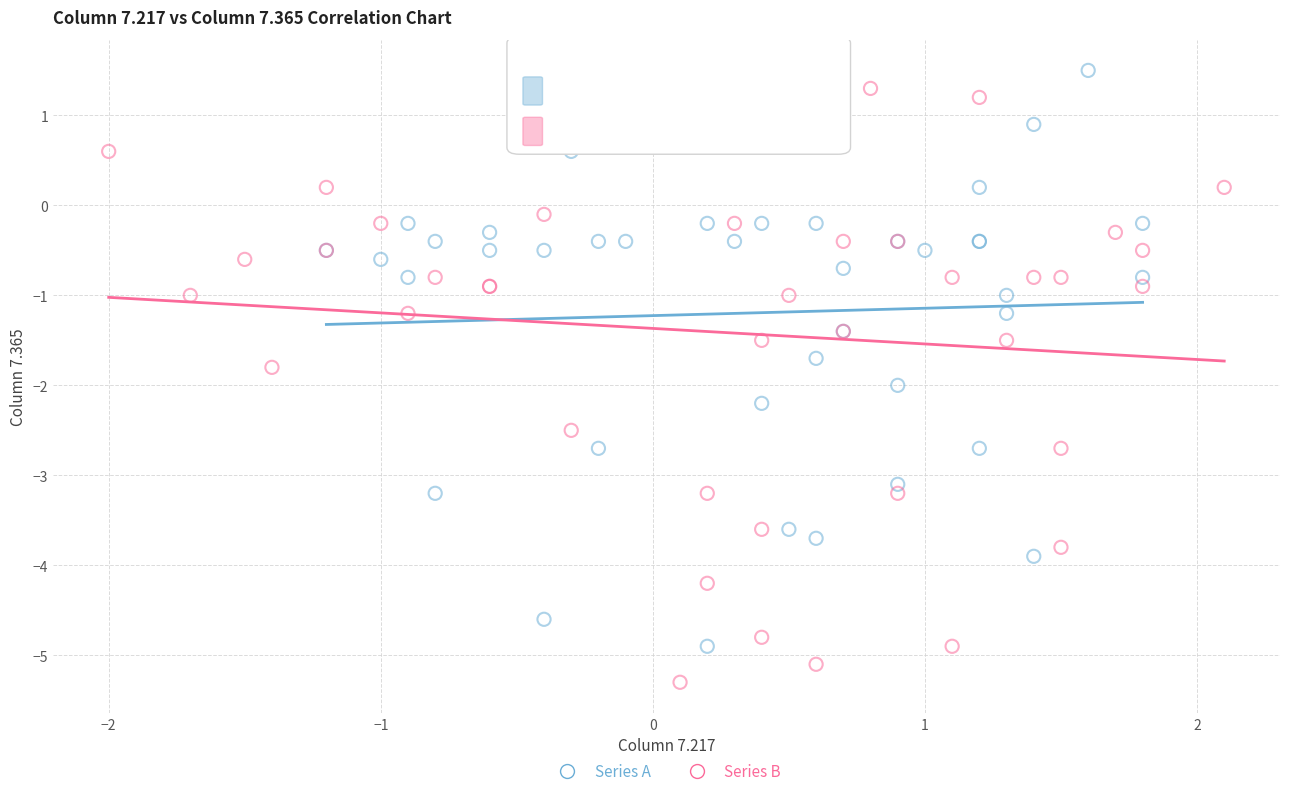

Which series contains the lowest Y value?

Series B